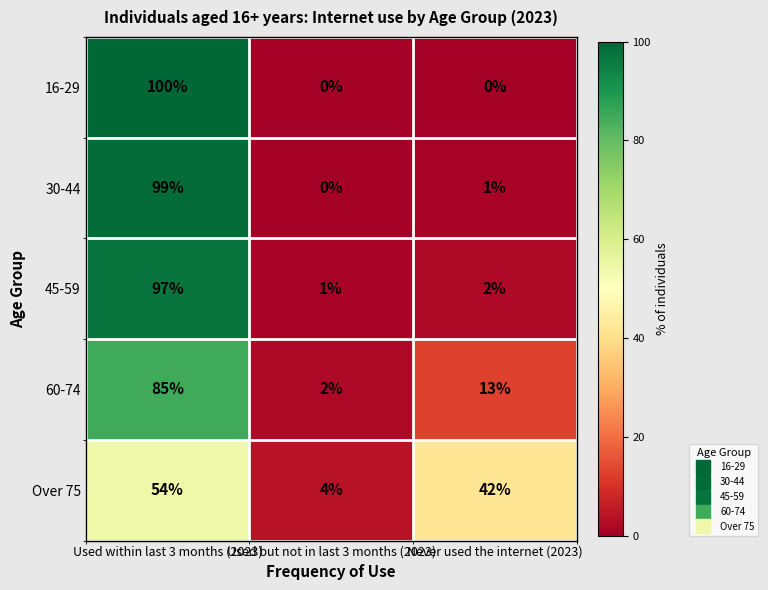

What is the average value of the 30-44 series?

33